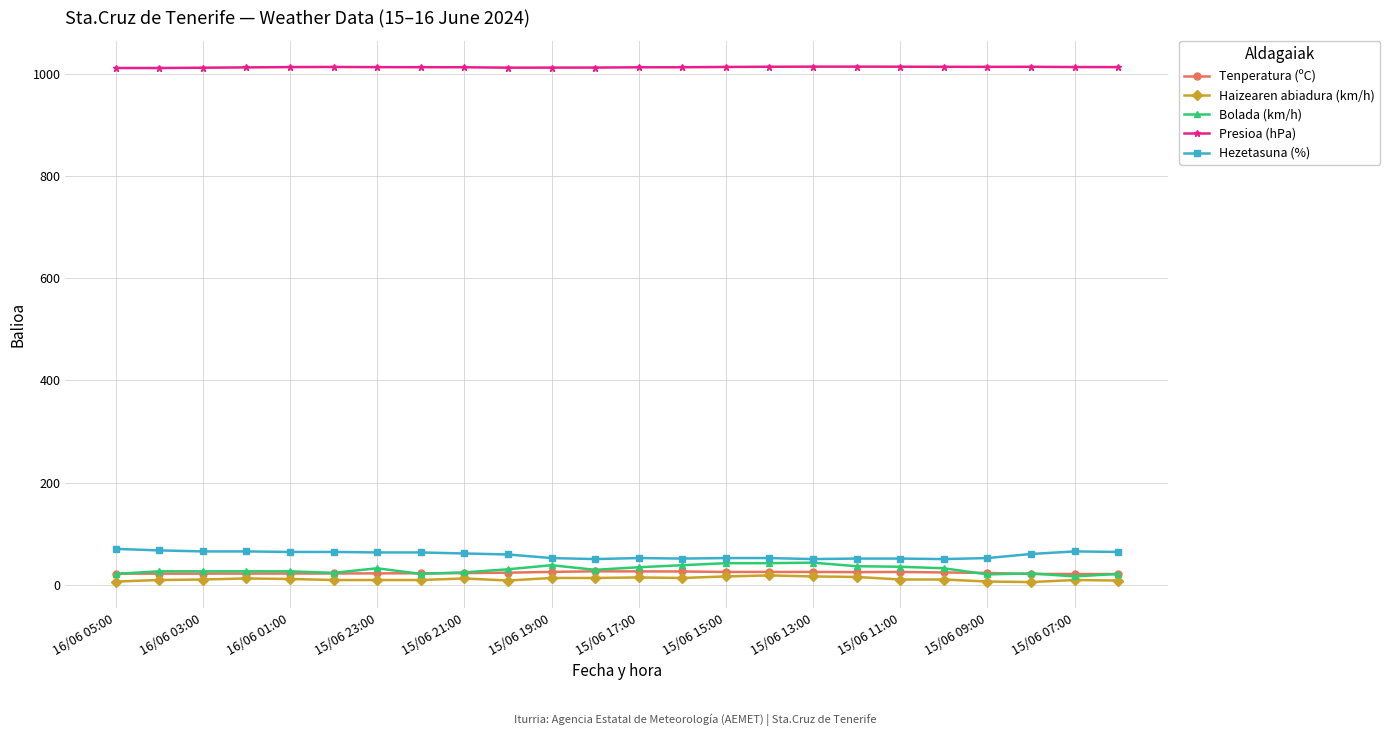

True or false: Presioa (hPa) and Hezetasuna (%) intersect in this chart.

False